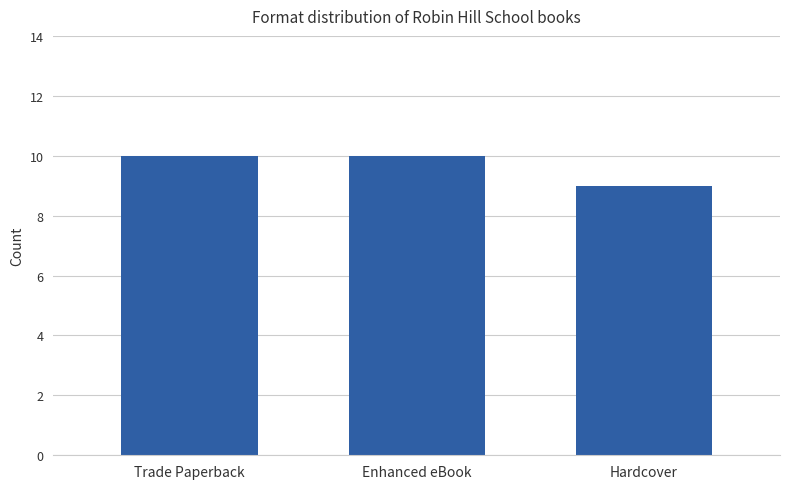

Read the value at Trade Paperback.

10